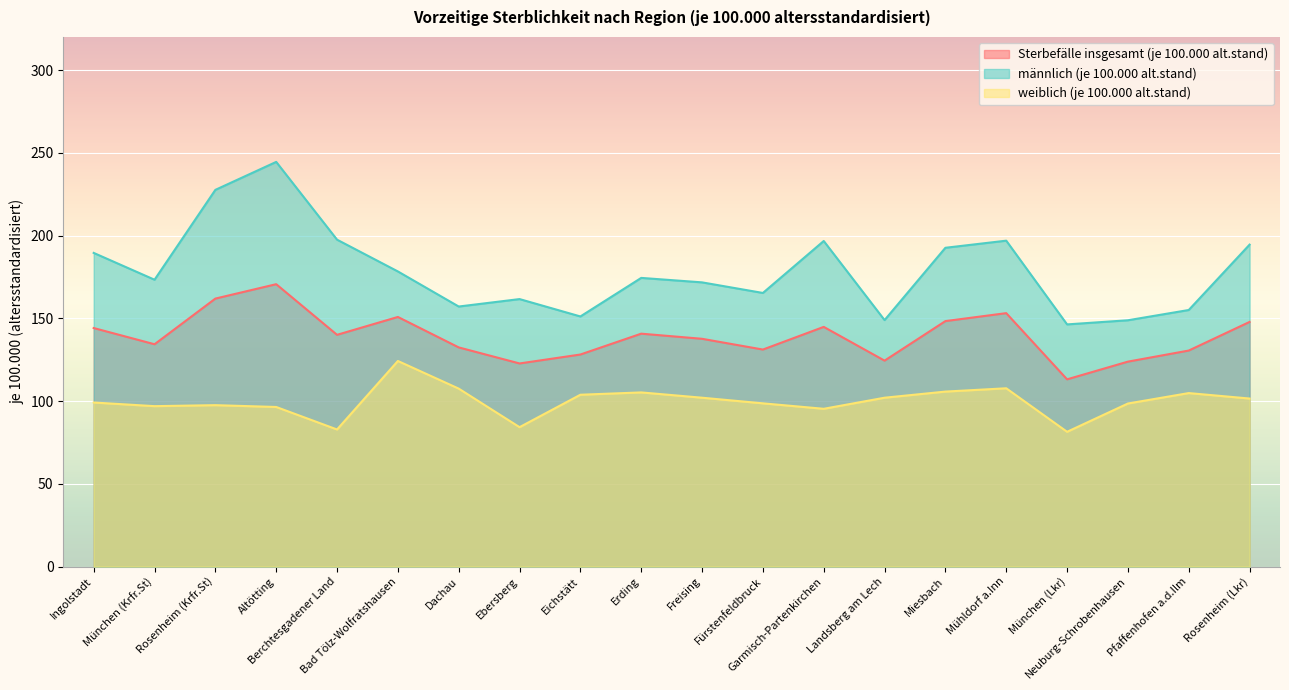

Between Berchtesgadener Land and Miesbach, which series saw the biggest shift?

weiblich (je 100.000 alt.stand)